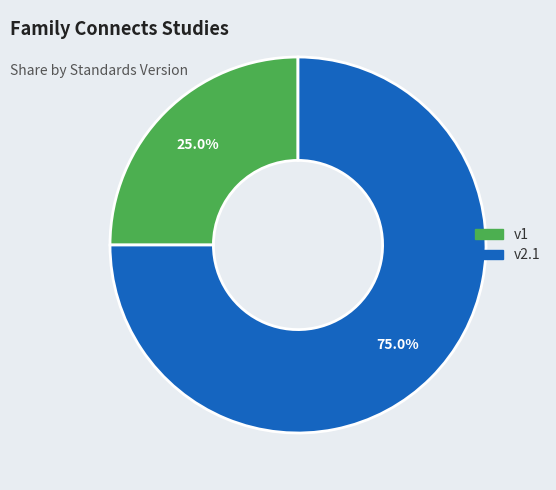

Is there a majority slice in this chart?

Yes